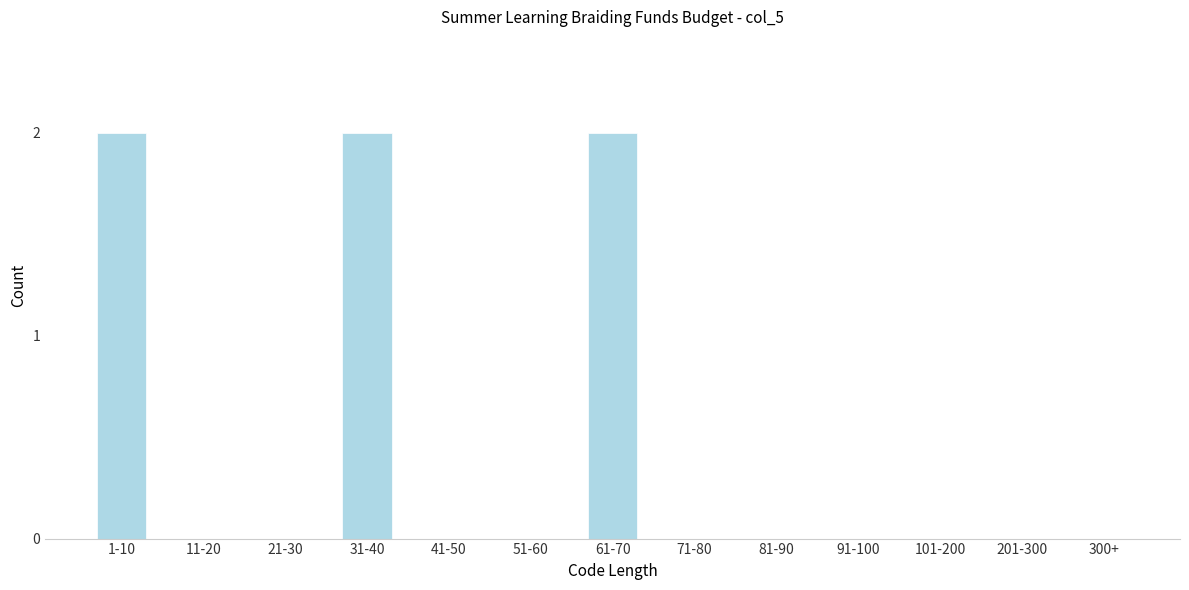

What is the sum of all values?

6